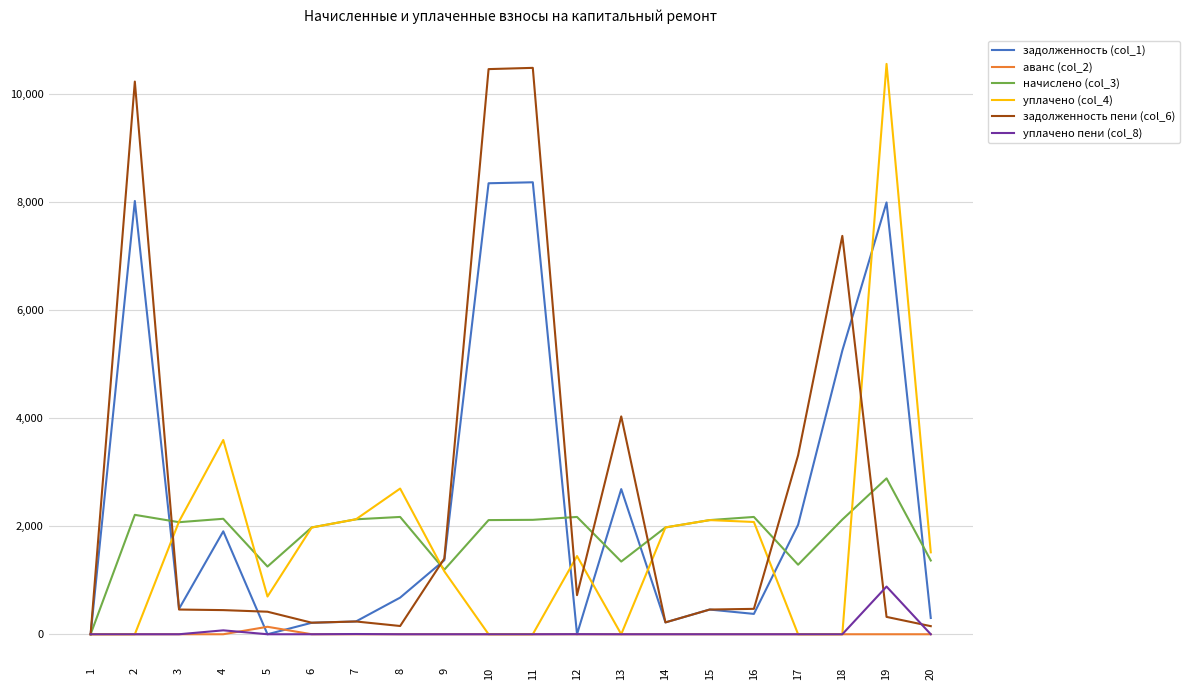

What is the maximum value for задолженность пени (col_6)?

10489.2